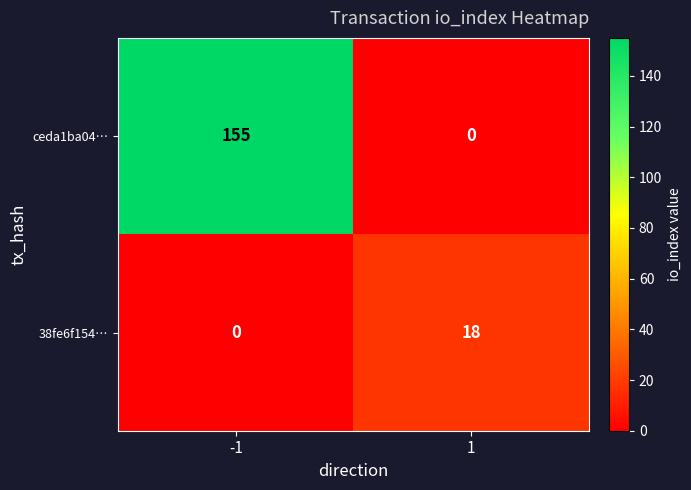

Reading left to right, what are all the values shown in this chart?

ceda1ba04…: -1=155	1=0
38fe6f154…: -1=0	1=18